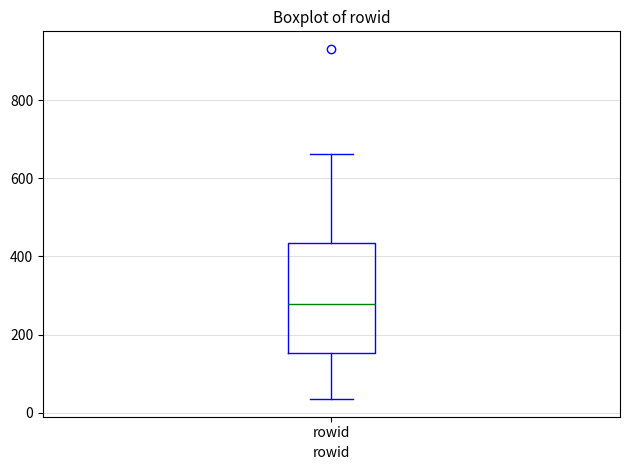

Where does the lower whisker of the box for rowid end on the y-axis? The values are not printed on the chart, so give them approximately, as read against the axis.

40